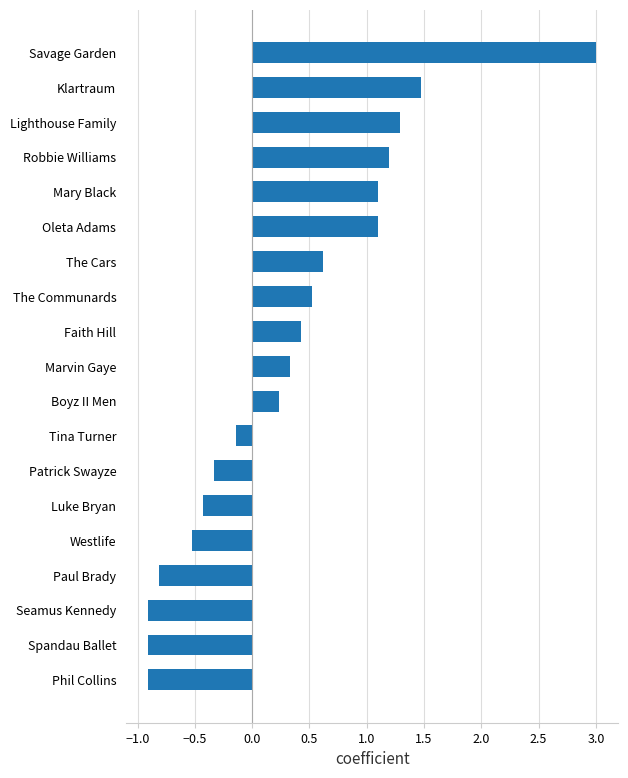

Reading bottom to top, list all the values displayed in this chart.

Phil Collins=-0.9	Spandau Ballet=-0.9	Seamus Kennedy=-0.9	Paul Brady=-0.8	Westlife=-0.5	Luke Bryan=-0.4	Patrick Swayze=-0.3	Tina Turner=-0.1	Boyz II Men=0.2	Marvin Gaye=0.3	Faith Hill=0.4	The Communards=0.5	The Cars=0.6	Oleta Adams=1.1	Mary Black=1.1	Robbie Williams=1.2	Lighthouse Family=1.3	Klartraum=1.5	Savage Garden=3.0